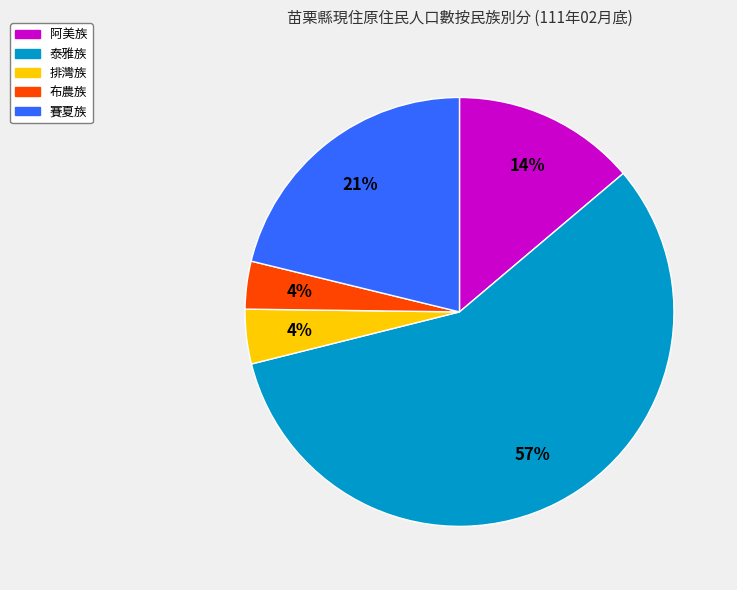

Is the sum of 泰雅族 and 排灣族 greater than half?

Yes